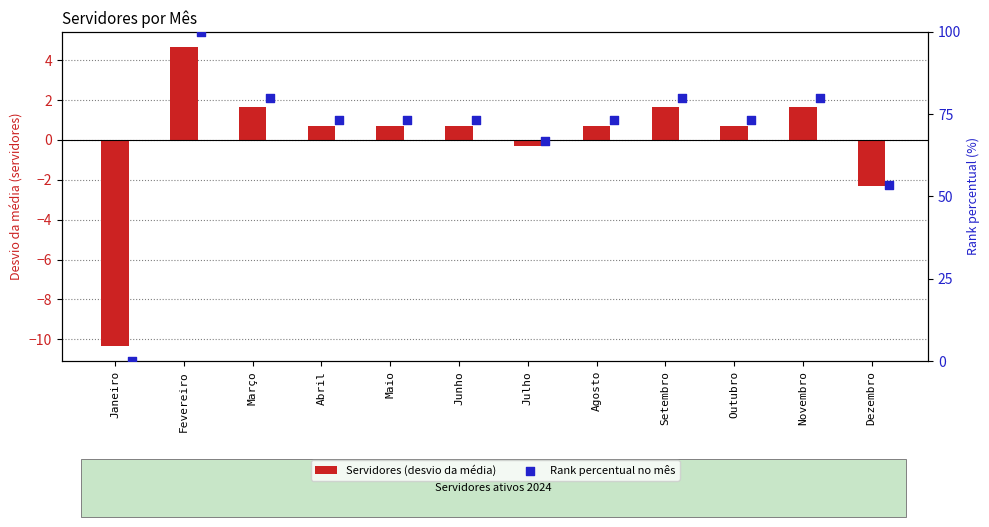

Is the value of Rank percentual no mês at Julho greater than the value of Servidores (desvio da média) at Julho?

Yes